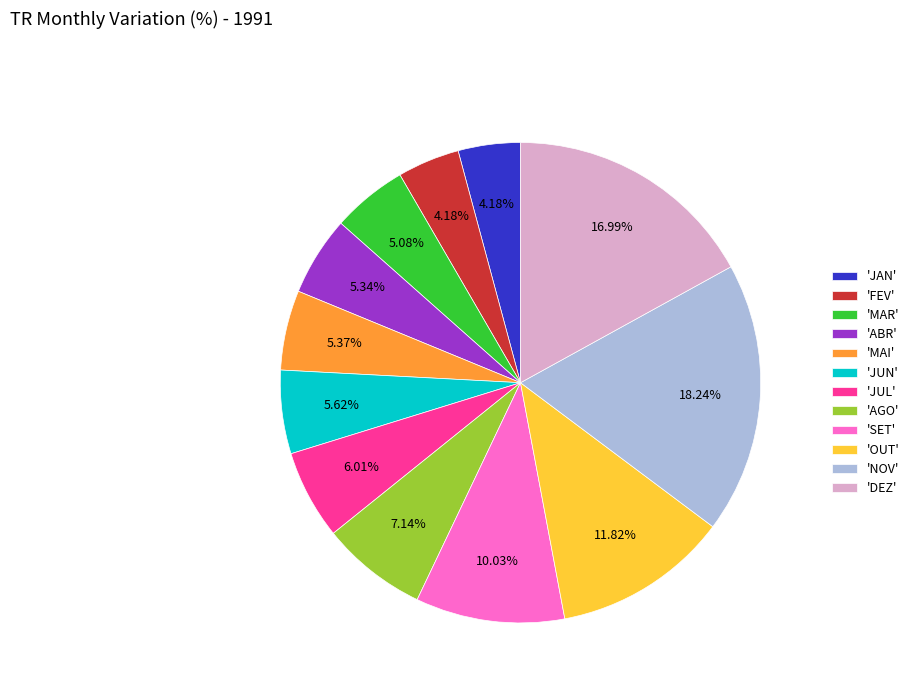

Is there any slice that represents more than half of the pie?

No